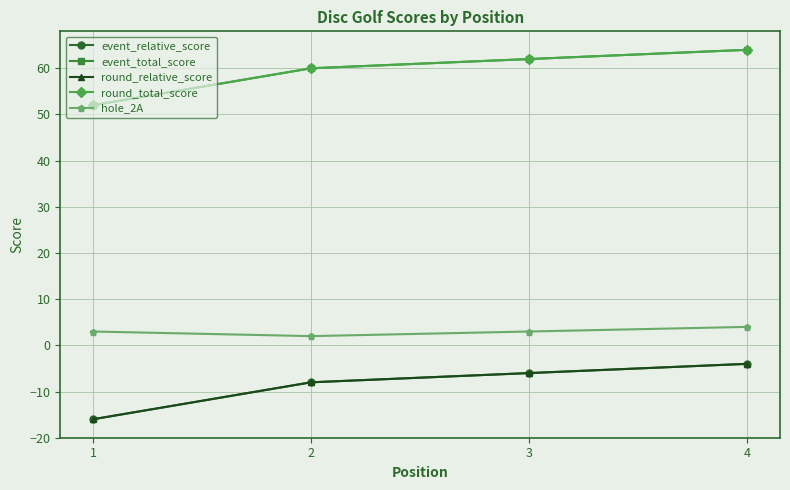

What is the lowest value of the round_relative_score series?

-16